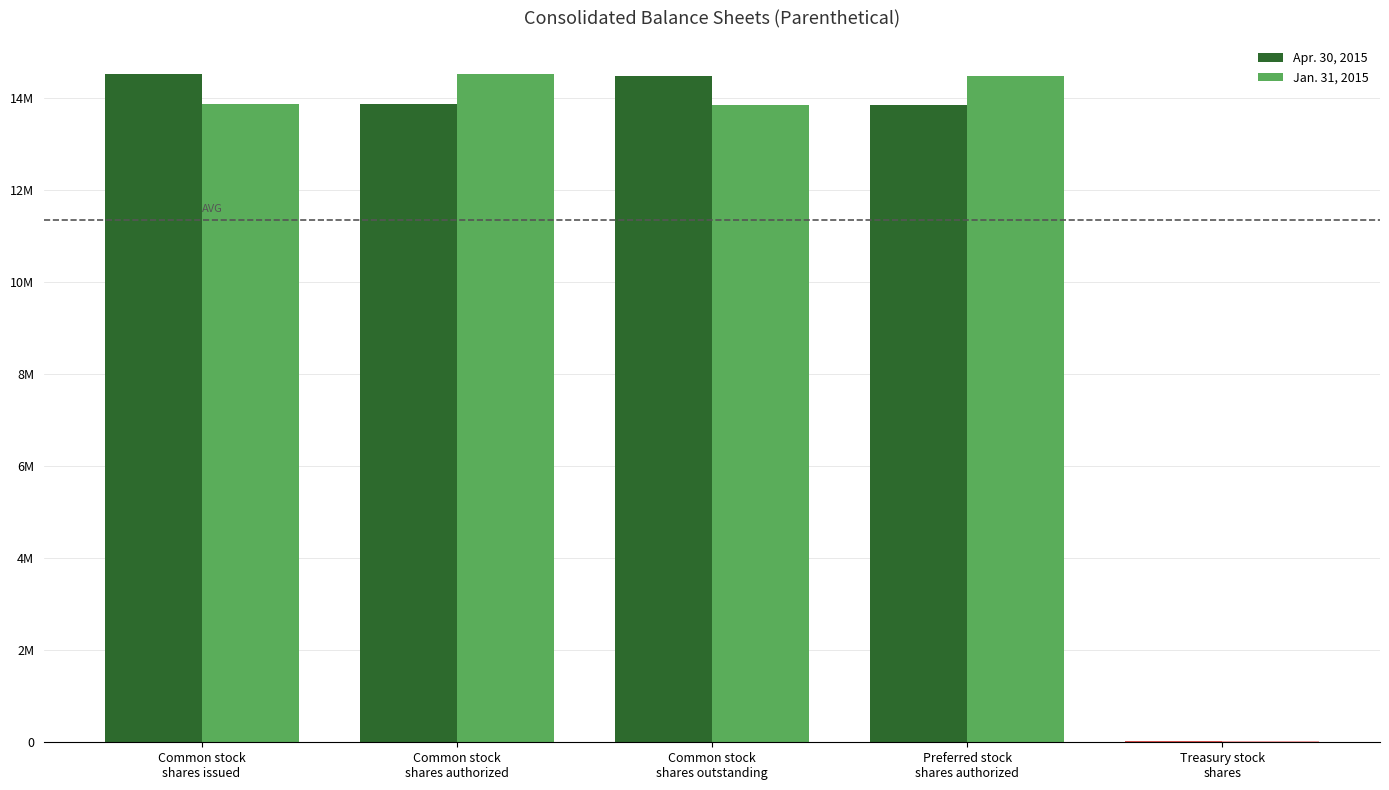

What are all the series names shown in the legend?

Apr. 30, 2015, Jan. 31, 2015